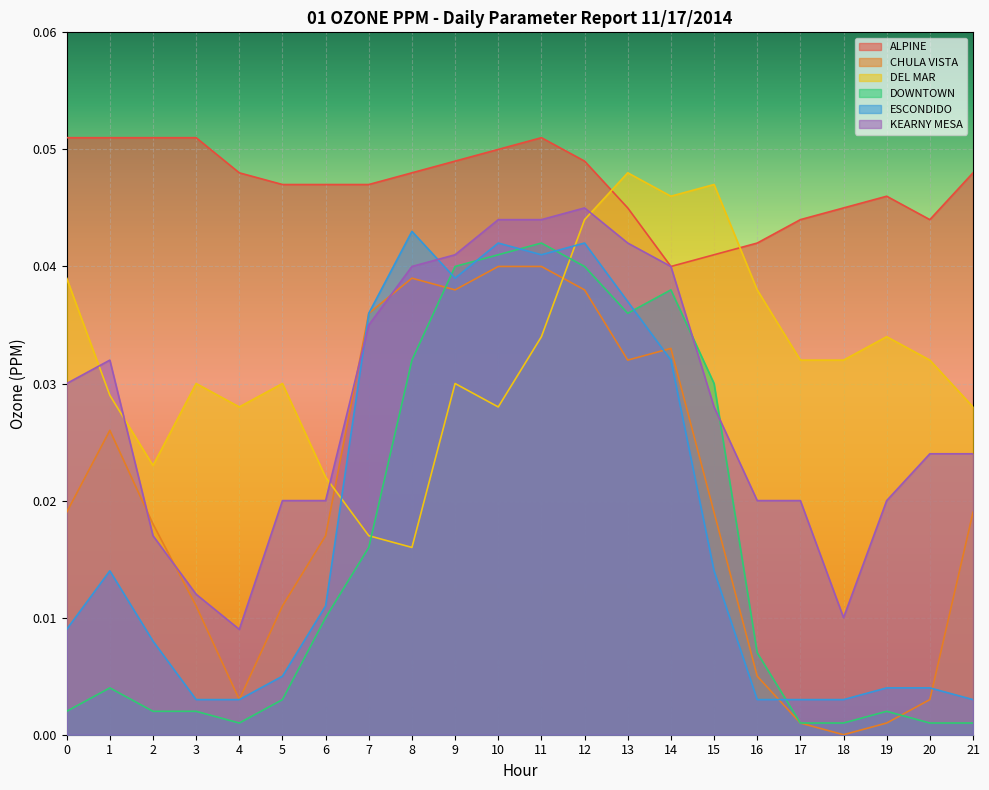

What is the value of the ALPINE point at the 1st from the left?

0.1